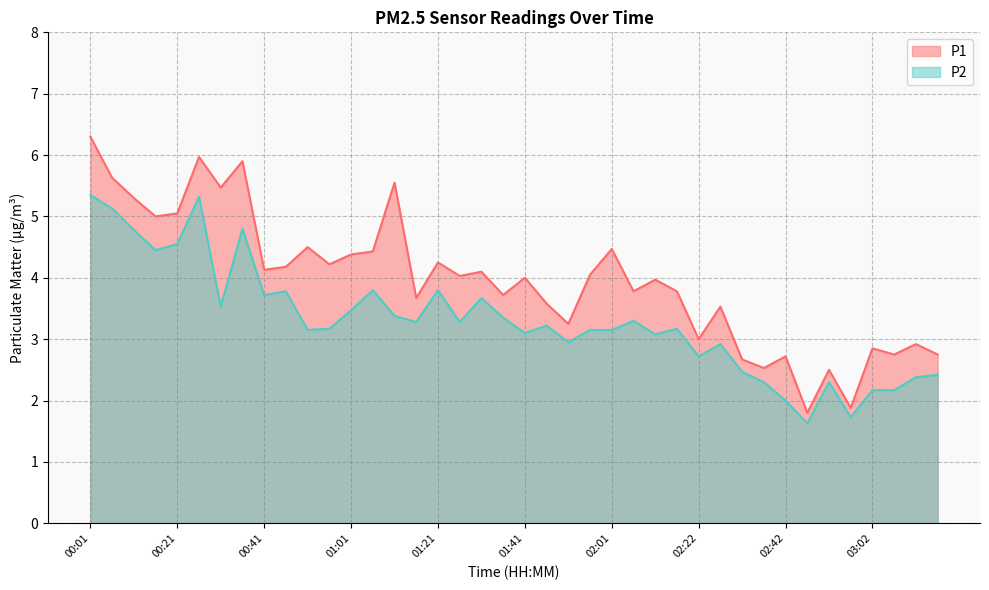

At which category is the sum across all series the highest?

00:01